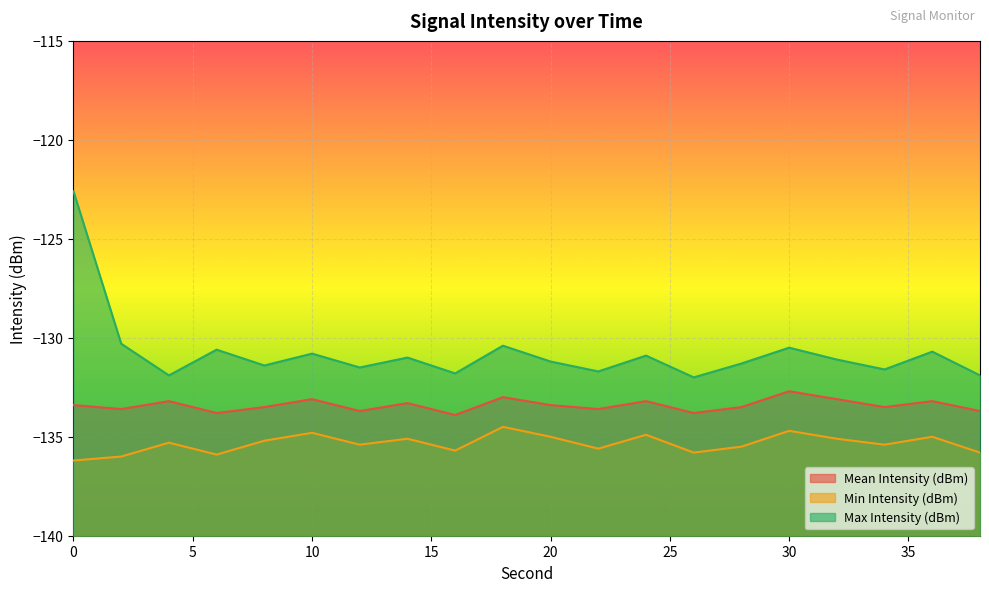

Is the value of Min Intensity (dBm) at 6 greater than the value of Mean Intensity (dBm) at 32?

No